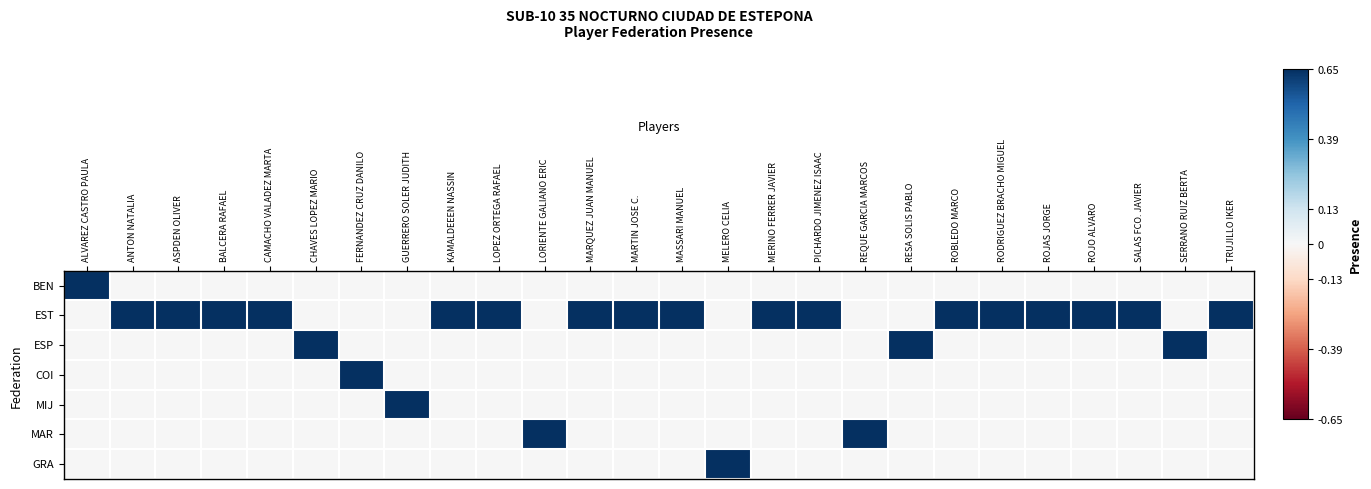

Reading left to right, list all the values displayed in this chart.

BEN: ALVAREZ CASTRO PAULA=0.7	ANTON NATALIA=0.0	ASPDEN OLIVER=0.0	BALCERA RAFAEL=0.0	CAMACHO VALADEZ MARTA=0.0	CHAVES LOPEZ MARIO=0.0	FERNANDEZ CRUZ DANILO=0.0	GUERRERO SOLER JUDITH=0.0	KAMALDEEEN NASSIN=0.0	LOPEZ ORTEGA RAFAEL=0.0	LORIENTE GALIANO ERIC=0.0	MARQUEZ JUAN MANUEL=0.0	MARTIN JOSE C.=0.0	MASSARI MANUEL=0.0	MELERO CELIA=0.0	MERINO FERRER JAVIER=0.0	PICHARDO JIMENEZ ISAAC=0.0	REQUE GARCIA MARCOS=0.0	RESA SOLIS PABLO=0.0	ROBLEDO MARCO=0.0	RODRIGUEZ BRACHO MIGUEL=0.0	ROJAS JORGE=0.0	ROJO ALVARO=0.0	SALAS FCO. JAVIER=0.0	SERRANO RUIZ BERTA=0.0	TRUJILLO IKER=0.0
EST: ALVAREZ CASTRO PAULA=0.0	ANTON NATALIA=0.7	ASPDEN OLIVER=0.7	BALCERA RAFAEL=0.7	CAMACHO VALADEZ MARTA=0.7	CHAVES LOPEZ MARIO=0.0	FERNANDEZ CRUZ DANILO=0.0	GUERRERO SOLER JUDITH=0.0	KAMALDEEEN NASSIN=0.7	LOPEZ ORTEGA RAFAEL=0.7	LORIENTE GALIANO ERIC=0.0	MARQUEZ JUAN MANUEL=0.7	MARTIN JOSE C.=0.7	MASSARI MANUEL=0.7	MELERO CELIA=0.0	MERINO FERRER JAVIER=0.7	PICHARDO JIMENEZ ISAAC=0.7	REQUE GARCIA MARCOS=0.0	RESA SOLIS PABLO=0.0	ROBLEDO MARCO=0.7	RODRIGUEZ BRACHO MIGUEL=0.7	ROJAS JORGE=0.7	ROJO ALVARO=0.7	SALAS FCO. JAVIER=0.7	SERRANO RUIZ BERTA=0.0	TRUJILLO IKER=0.7
ESP: ALVAREZ CASTRO PAULA=0.0	ANTON NATALIA=0.0	ASPDEN OLIVER=0.0	BALCERA RAFAEL=0.0	CAMACHO VALADEZ MARTA=0.0	CHAVES LOPEZ MARIO=0.7	FERNANDEZ CRUZ DANILO=0.0	GUERRERO SOLER JUDITH=0.0	KAMALDEEEN NASSIN=0.0	LOPEZ ORTEGA RAFAEL=0.0	LORIENTE GALIANO ERIC=0.0	MARQUEZ JUAN MANUEL=0.0	MARTIN JOSE C.=0.0	MASSARI MANUEL=0.0	MELERO CELIA=0.0	MERINO FERRER JAVIER=0.0	PICHARDO JIMENEZ ISAAC=0.0	REQUE GARCIA MARCOS=0.0	RESA SOLIS PABLO=0.7	ROBLEDO MARCO=0.0	RODRIGUEZ BRACHO MIGUEL=0.0	ROJAS JORGE=0.0	ROJO ALVARO=0.0	SALAS FCO. JAVIER=0.0	SERRANO RUIZ BERTA=0.7	TRUJILLO IKER=0.0
COI: ALVAREZ CASTRO PAULA=0.0	ANTON NATALIA=0.0	ASPDEN OLIVER=0.0	BALCERA RAFAEL=0.0	CAMACHO VALADEZ MARTA=0.0	CHAVES LOPEZ MARIO=0.0	FERNANDEZ CRUZ DANILO=0.7	GUERRERO SOLER JUDITH=0.0	KAMALDEEEN NASSIN=0.0	LOPEZ ORTEGA RAFAEL=0.0	LORIENTE GALIANO ERIC=0.0	MARQUEZ JUAN MANUEL=0.0	MARTIN JOSE C.=0.0	MASSARI MANUEL=0.0	MELERO CELIA=0.0	MERINO FERRER JAVIER=0.0	PICHARDO JIMENEZ ISAAC=0.0	REQUE GARCIA MARCOS=0.0	RESA SOLIS PABLO=0.0	ROBLEDO MARCO=0.0	RODRIGUEZ BRACHO MIGUEL=0.0	ROJAS JORGE=0.0	ROJO ALVARO=0.0	SALAS FCO. JAVIER=0.0	SERRANO RUIZ BERTA=0.0	TRUJILLO IKER=0.0
MIJ: ALVAREZ CASTRO PAULA=0.0	ANTON NATALIA=0.0	ASPDEN OLIVER=0.0	BALCERA RAFAEL=0.0	CAMACHO VALADEZ MARTA=0.0	CHAVES LOPEZ MARIO=0.0	FERNANDEZ CRUZ DANILO=0.0	GUERRERO SOLER JUDITH=0.7	KAMALDEEEN NASSIN=0.0	LOPEZ ORTEGA RAFAEL=0.0	LORIENTE GALIANO ERIC=0.0	MARQUEZ JUAN MANUEL=0.0	MARTIN JOSE C.=0.0	MASSARI MANUEL=0.0	MELERO CELIA=0.0	MERINO FERRER JAVIER=0.0	PICHARDO JIMENEZ ISAAC=0.0	REQUE GARCIA MARCOS=0.0	RESA SOLIS PABLO=0.0	ROBLEDO MARCO=0.0	RODRIGUEZ BRACHO MIGUEL=0.0	ROJAS JORGE=0.0	ROJO ALVARO=0.0	SALAS FCO. JAVIER=0.0	SERRANO RUIZ BERTA=0.0	TRUJILLO IKER=0.0
MAR: ALVAREZ CASTRO PAULA=0.0	ANTON NATALIA=0.0	ASPDEN OLIVER=0.0	BALCERA RAFAEL=0.0	CAMACHO VALADEZ MARTA=0.0	CHAVES LOPEZ MARIO=0.0	FERNANDEZ CRUZ DANILO=0.0	GUERRERO SOLER JUDITH=0.0	KAMALDEEEN NASSIN=0.0	LOPEZ ORTEGA RAFAEL=0.0	LORIENTE GALIANO ERIC=0.7	MARQUEZ JUAN MANUEL=0.0	MARTIN JOSE C.=0.0	MASSARI MANUEL=0.0	MELERO CELIA=0.0	MERINO FERRER JAVIER=0.0	PICHARDO JIMENEZ ISAAC=0.0	REQUE GARCIA MARCOS=0.7	RESA SOLIS PABLO=0.0	ROBLEDO MARCO=0.0	RODRIGUEZ BRACHO MIGUEL=0.0	ROJAS JORGE=0.0	ROJO ALVARO=0.0	SALAS FCO. JAVIER=0.0	SERRANO RUIZ BERTA=0.0	TRUJILLO IKER=0.0
GRA: ALVAREZ CASTRO PAULA=0.0	ANTON NATALIA=0.0	ASPDEN OLIVER=0.0	BALCERA RAFAEL=0.0	CAMACHO VALADEZ MARTA=0.0	CHAVES LOPEZ MARIO=0.0	FERNANDEZ CRUZ DANILO=0.0	GUERRERO SOLER JUDITH=0.0	KAMALDEEEN NASSIN=0.0	LOPEZ ORTEGA RAFAEL=0.0	LORIENTE GALIANO ERIC=0.0	MARQUEZ JUAN MANUEL=0.0	MARTIN JOSE C.=0.0	MASSARI MANUEL=0.0	MELERO CELIA=0.7	MERINO FERRER JAVIER=0.0	PICHARDO JIMENEZ ISAAC=0.0	REQUE GARCIA MARCOS=0.0	RESA SOLIS PABLO=0.0	ROBLEDO MARCO=0.0	RODRIGUEZ BRACHO MIGUEL=0.0	ROJAS JORGE=0.0	ROJO ALVARO=0.0	SALAS FCO. JAVIER=0.0	SERRANO RUIZ BERTA=0.0	TRUJILLO IKER=0.0